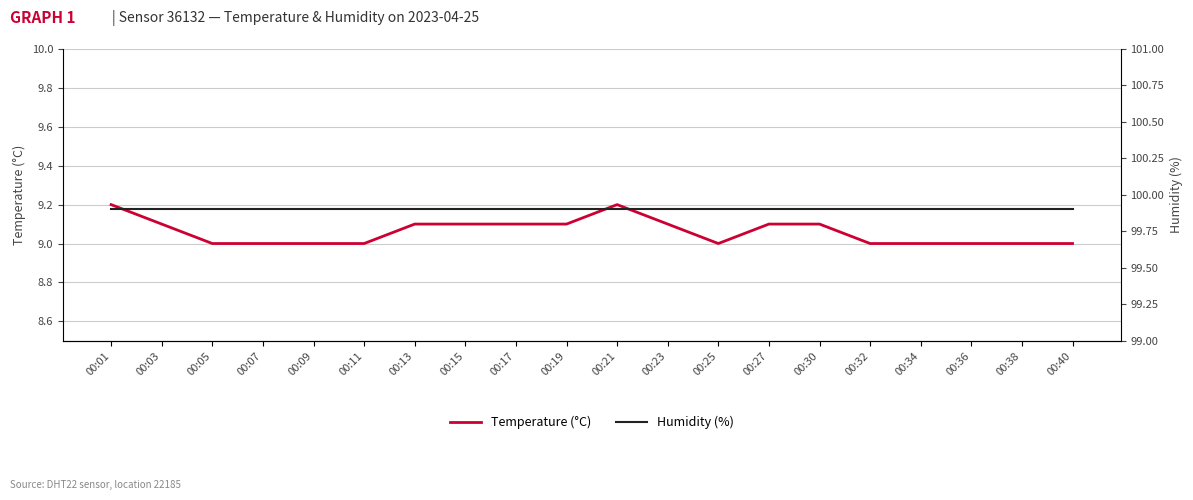

What is the smallest value displayed?

9.0